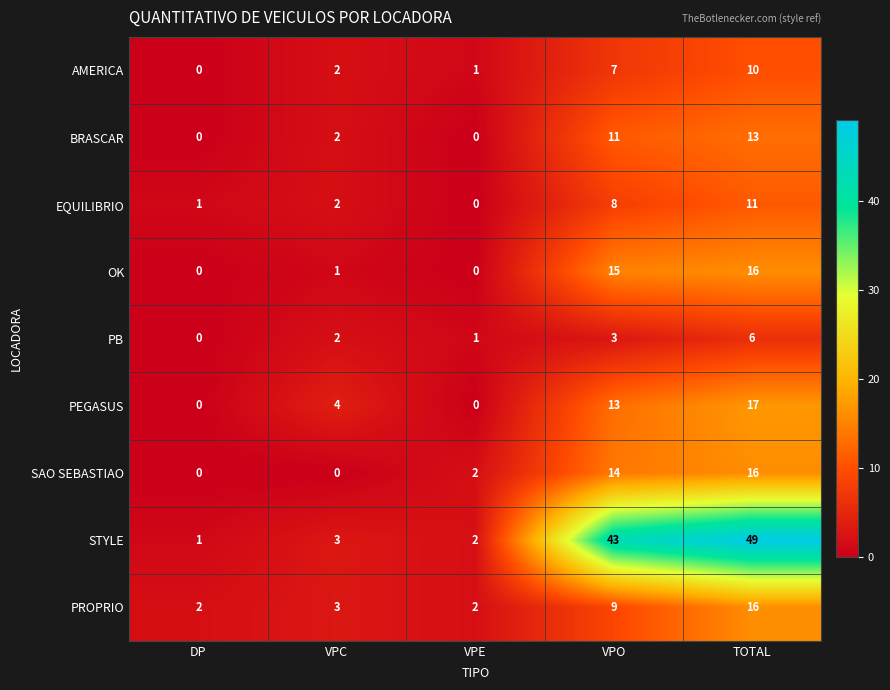

Which series has the largest total across all categories?

STYLE